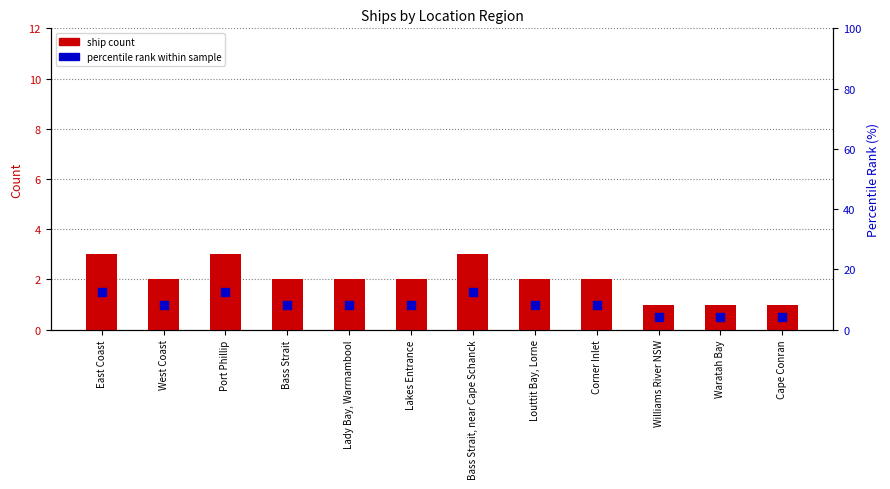

Is the value of ship count at East Coast greater than the value of percentile rank within sample at Williams River NSW?

No